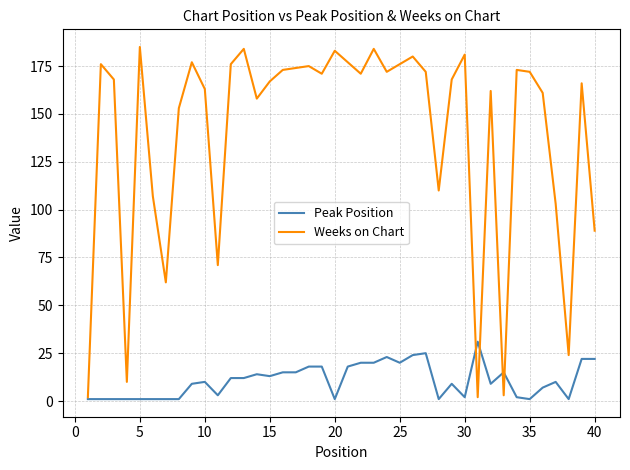

Which series has the largest range (max minus min)?

Weeks on Chart